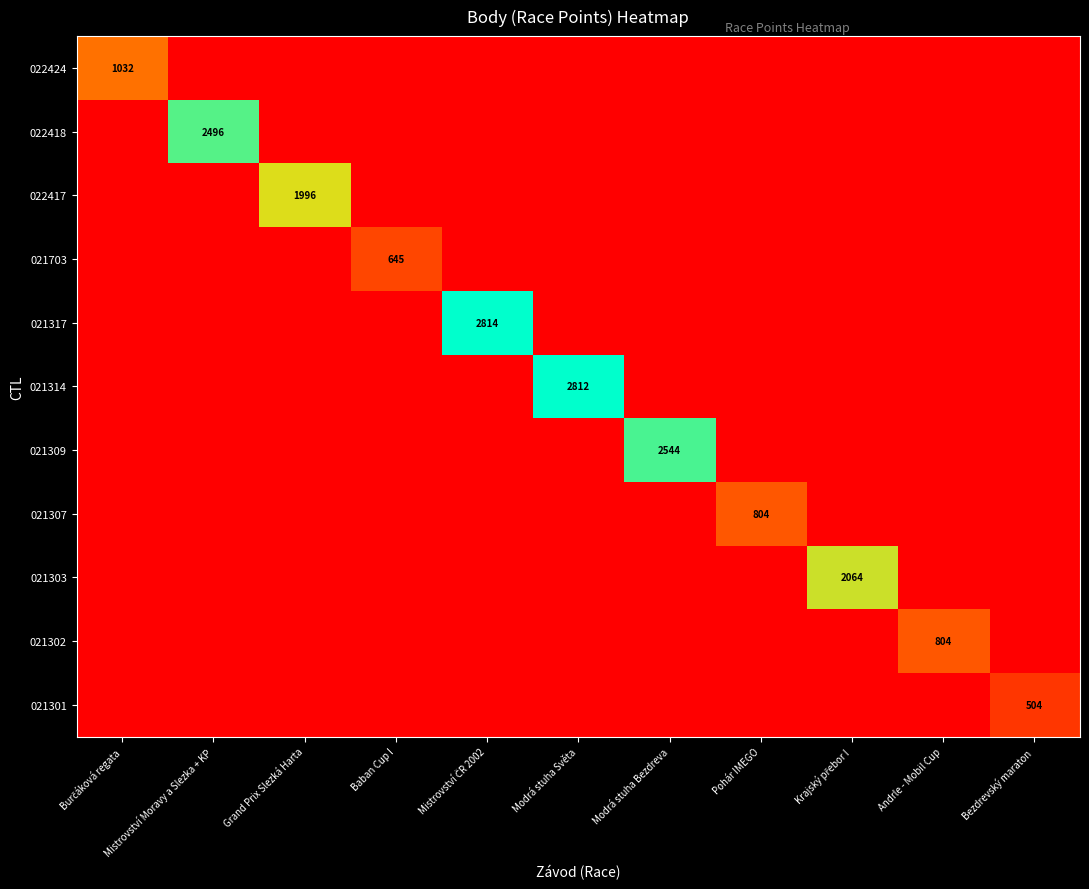

Which has a higher value, Andrle - Mobil Cup or Pohár IMEGO?

Andrle - Mobil Cup